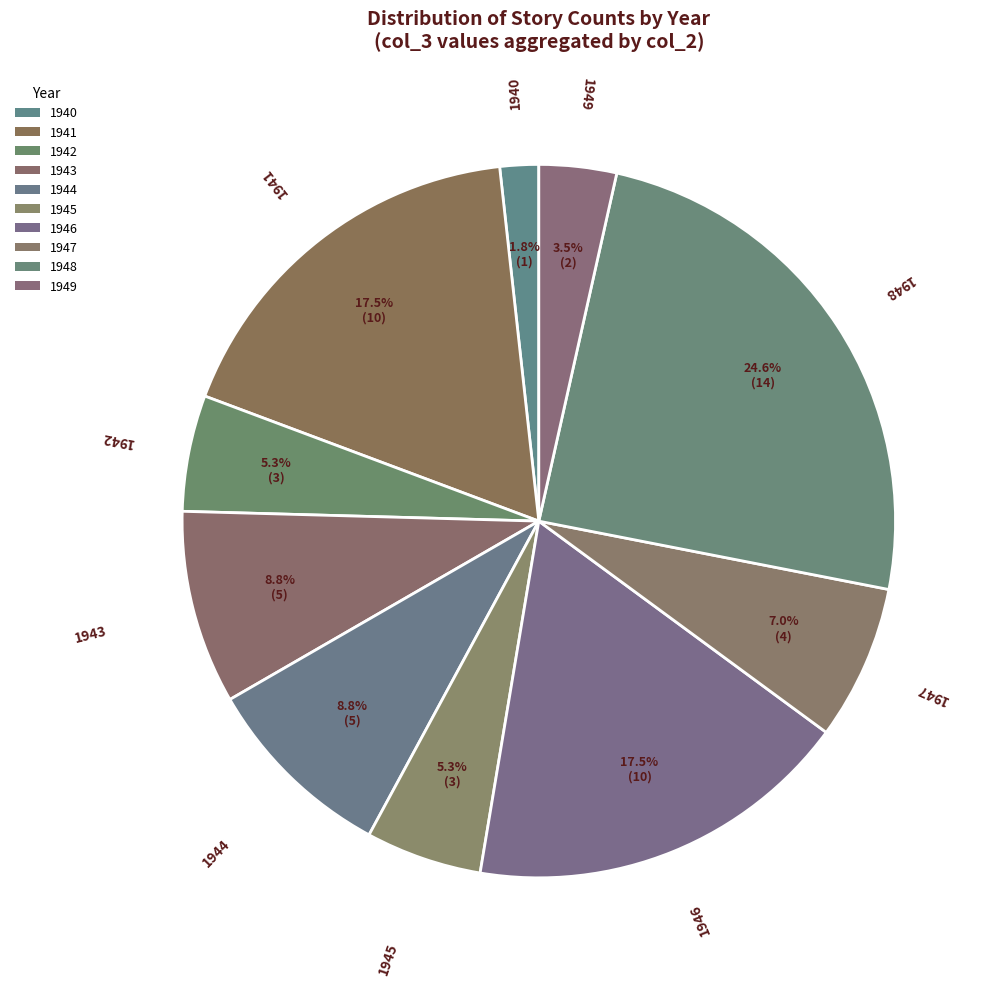

Count the number of slices in the pie.

10